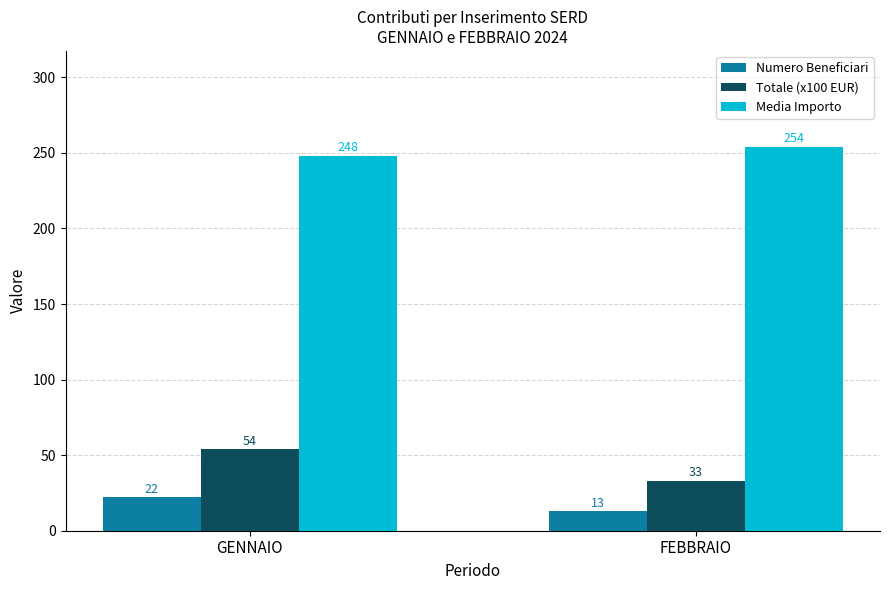

Which series has the largest range (max minus min)?

Totale (x100 EUR)